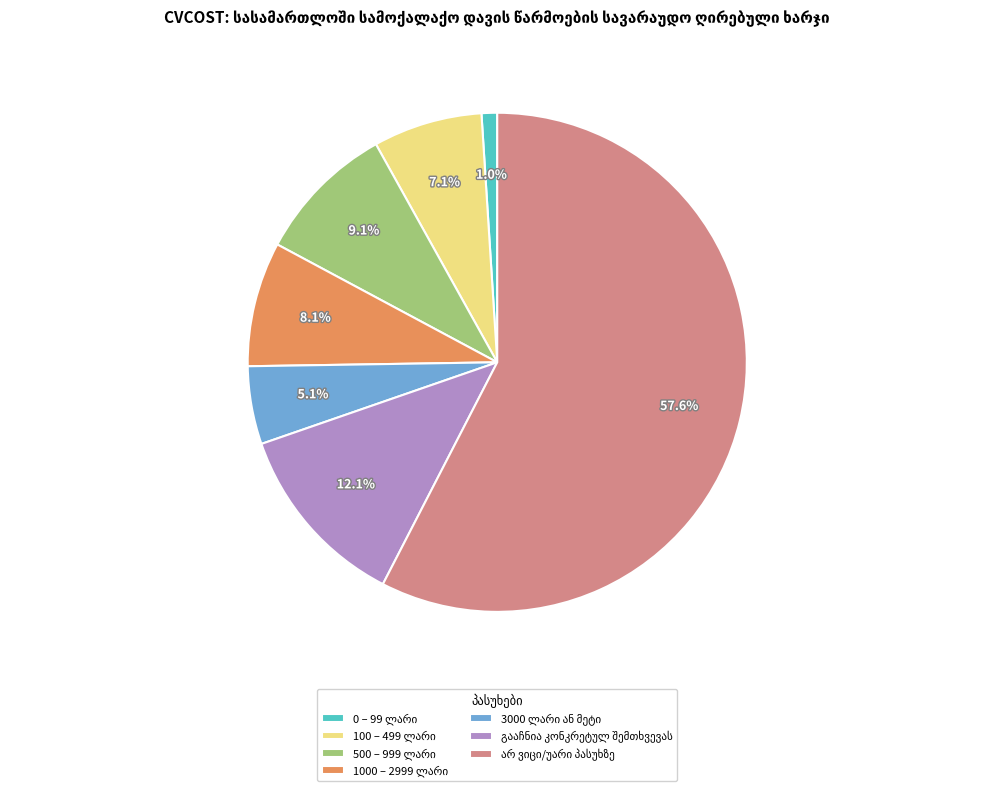

Does any single category account for the majority?

Yes